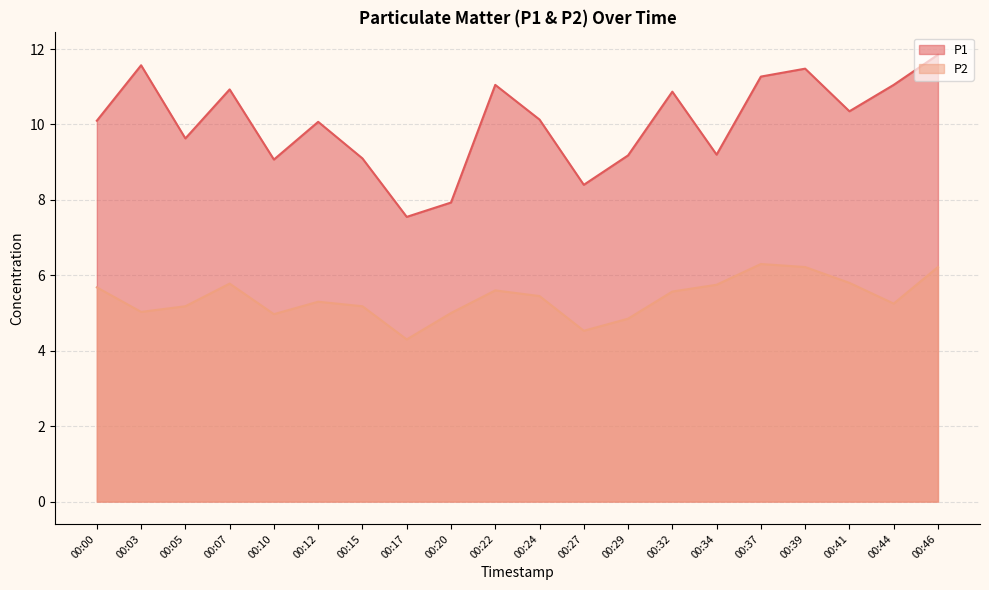

Between 00:17 and 00:46, which series saw the biggest shift?

P1